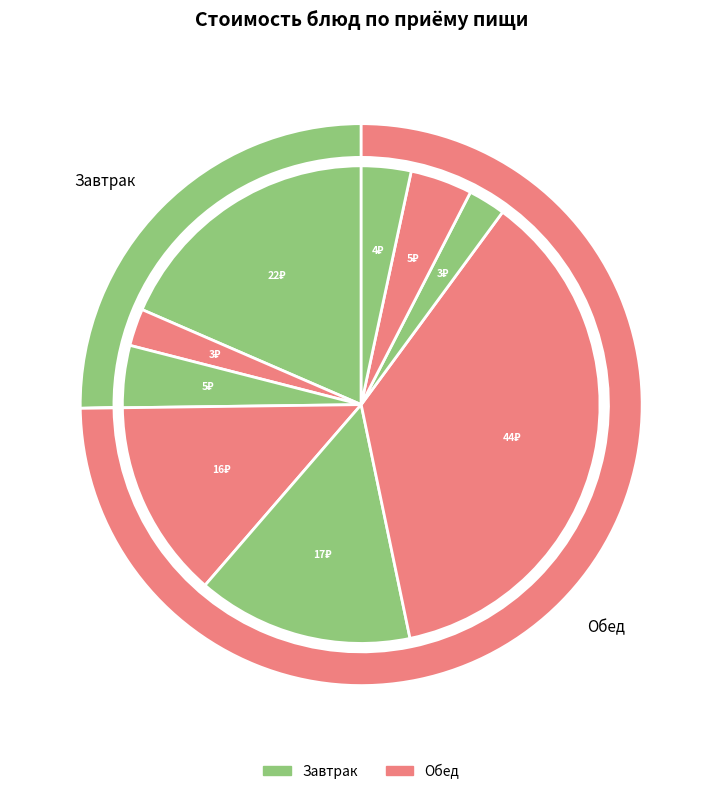

To the nearest percent, what portion does хлеб (завтрак) represent?

4%